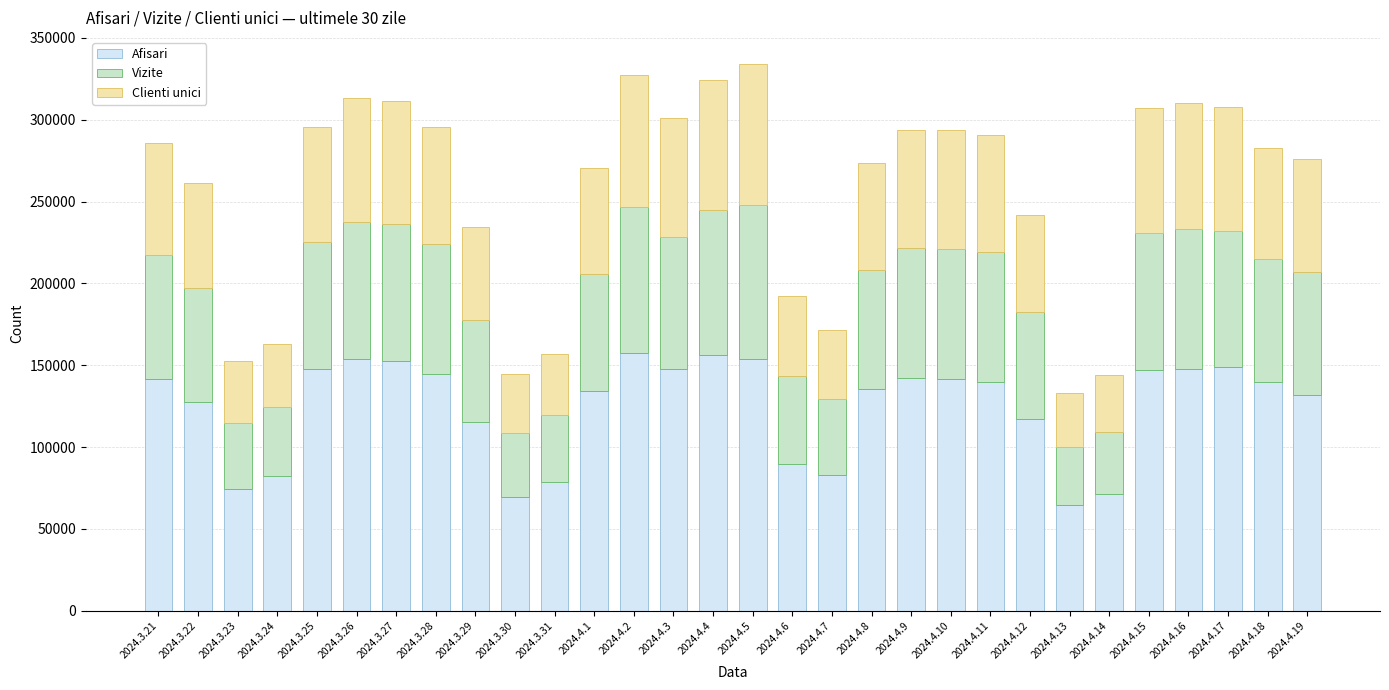

What is the maximum value for Afisari?

157444